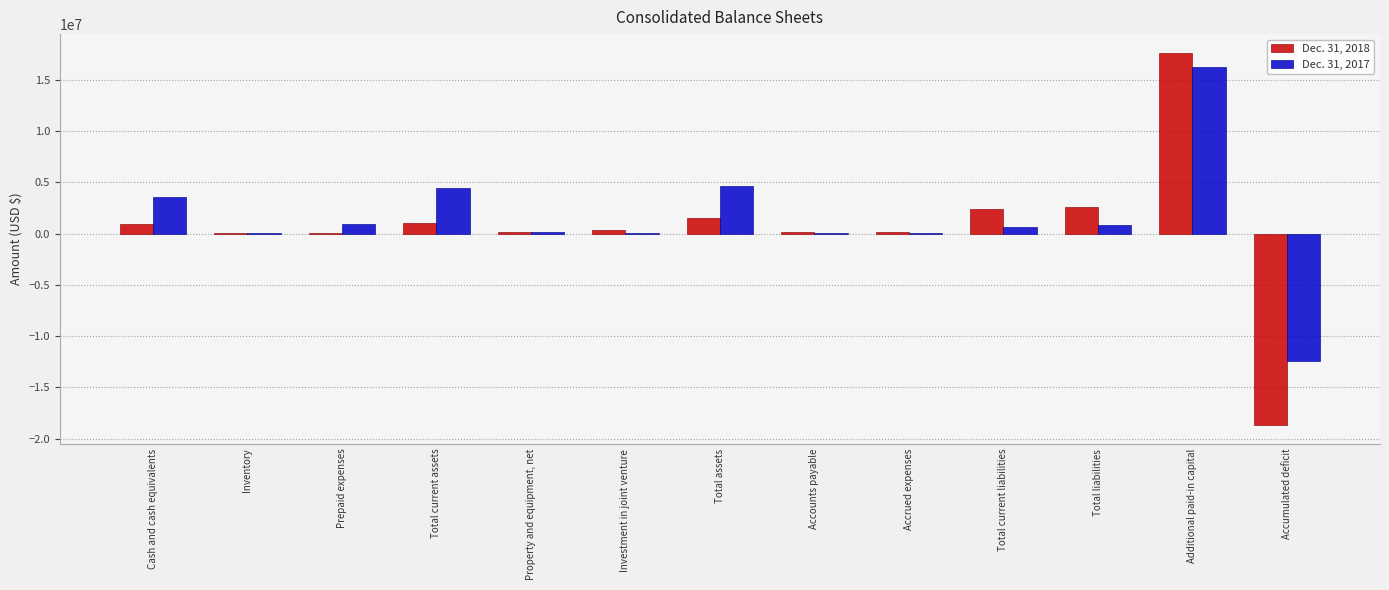

Does the chart contain stacked bars?

No